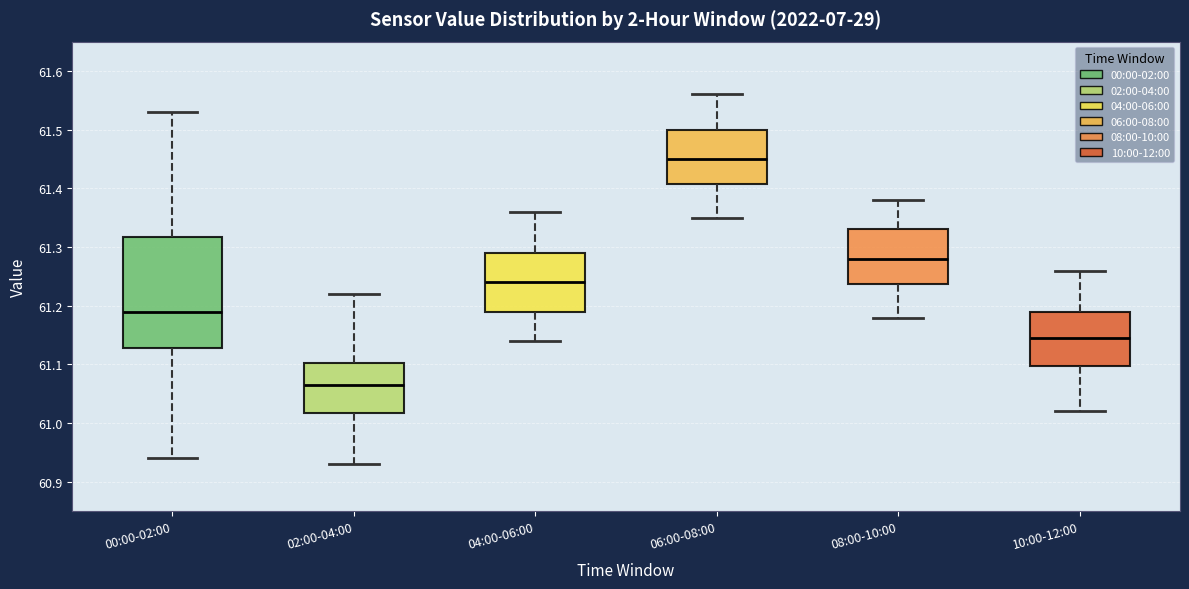

Where does the upper whisker of the box for 04:00-06:00 end on the y-axis? The values are not printed on the chart, so give them approximately, as read against the axis.

61.36